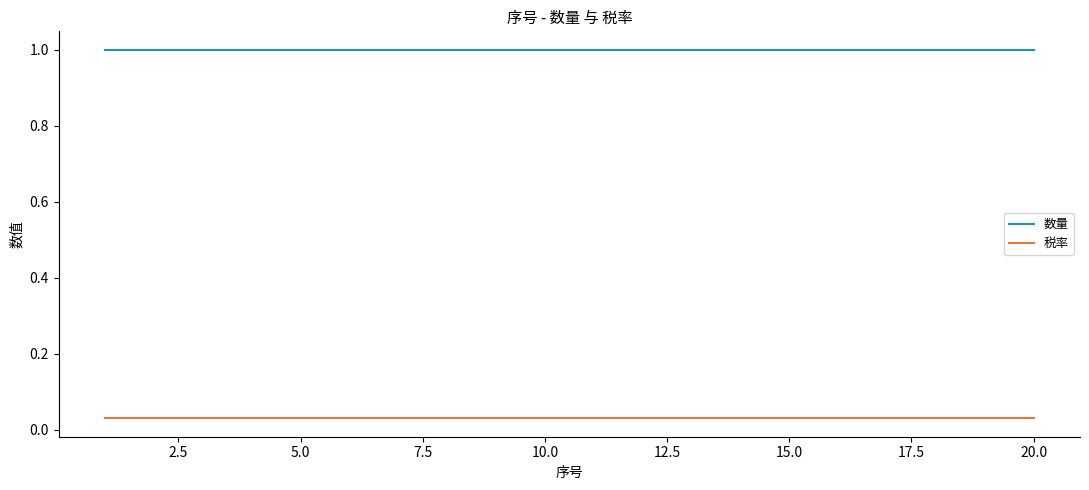

List the series in order of their overall mean, highest first.

数量, 税率